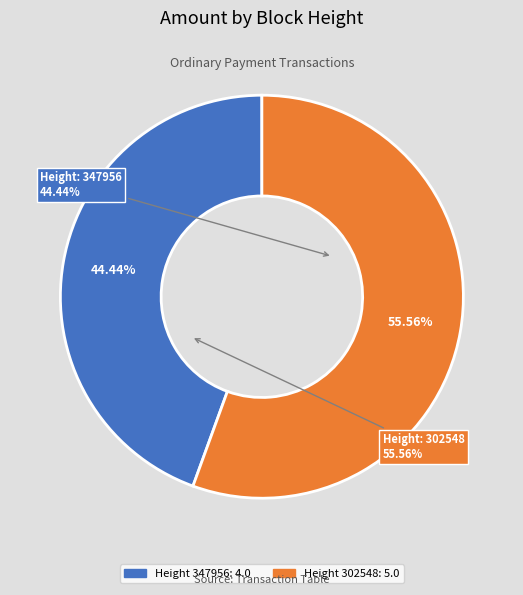

Does 302548 account for over 50% of the chart?

Yes